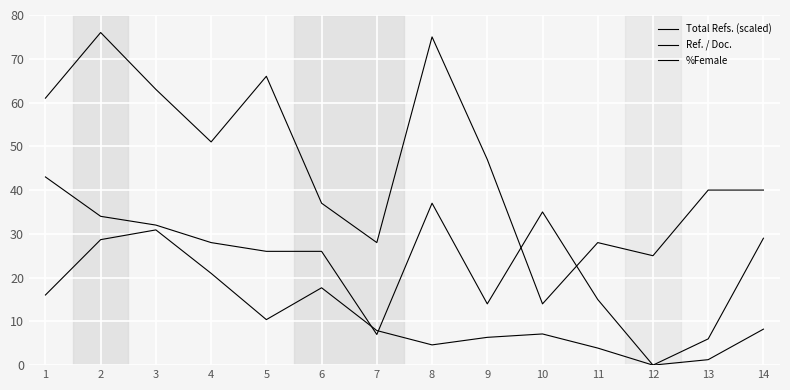

Does the chart display data point markers on the line(s)?

No